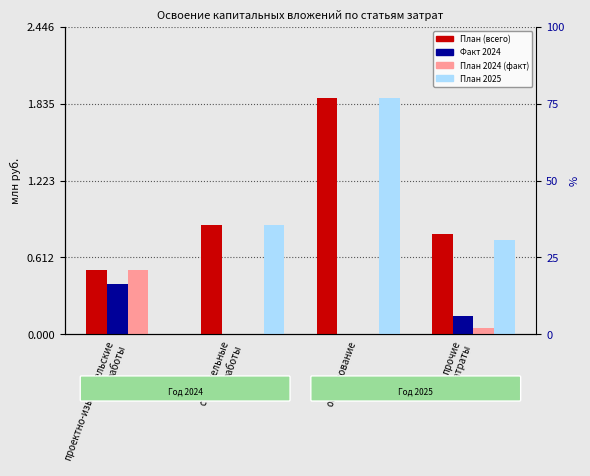

Reading left to right, what are all the values shown in this chart?

План (всего): проектно-изыскательские
работы=0.5	строительные
работы=0.9	оборудование=1.9	прочие
затраты=0.8
Факт 2024: проектно-изыскательские
работы=0.4	строительные
работы=0.0	оборудование=0.0	прочие
затраты=0.1
План 2024 (факт): проектно-изыскательские
работы=0.5	строительные
работы=0.0	оборудование=0.0	прочие
затраты=0.1
План 2025: проектно-изыскательские
работы=0.0	строительные
работы=0.9	оборудование=1.9	прочие
затраты=0.8